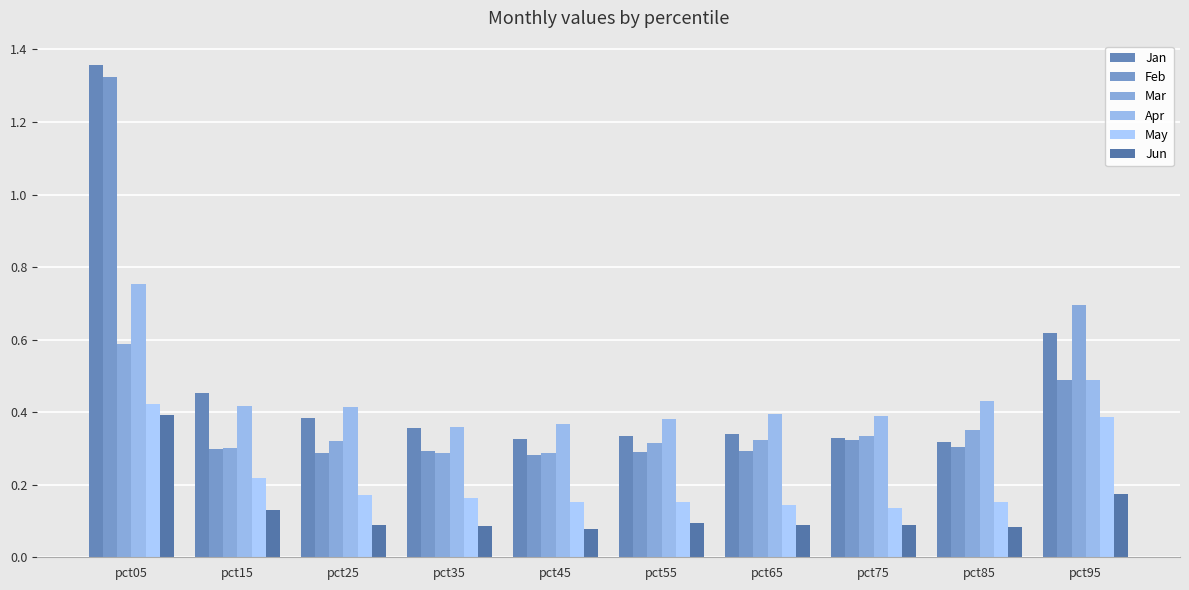

Which category has the highest value across all series?

pct05